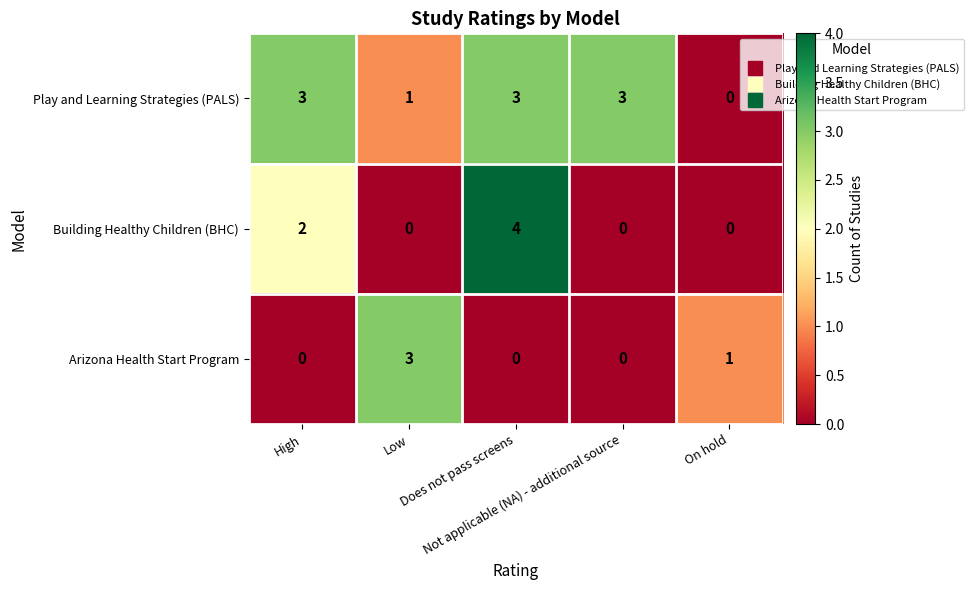

What is the total value across all series at High?

5